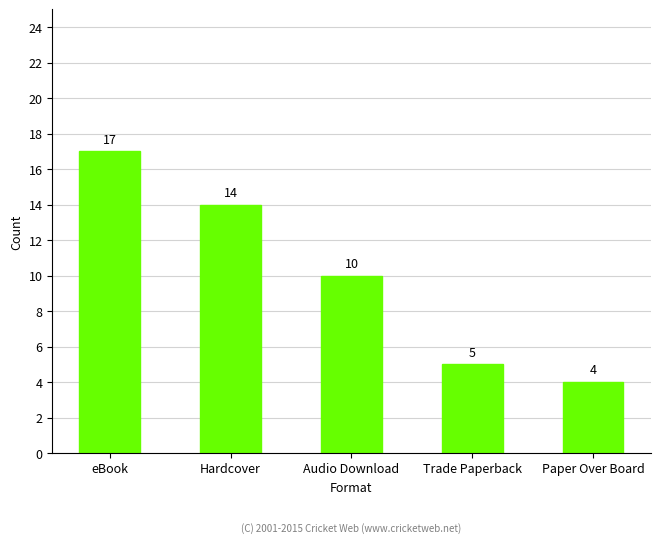

Is it true that the value at Trade Paperback is 3?

False